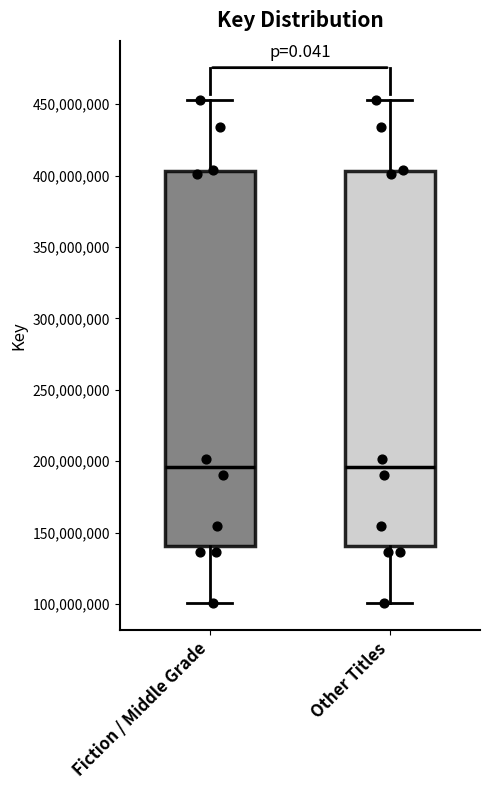

Reading left to right, read every box against the y-axis: the position of its median line, the range the box covers, and the ends of its whiskers. The values are not printed on the chart, so give them approximately, as read against the axis.

Fiction / Middle Grade: median 195000000, box 140000000 to 405000000, whiskers 100000000 to 455000000
Other Titles: median 195000000, box 140000000 to 405000000, whiskers 100000000 to 455000000